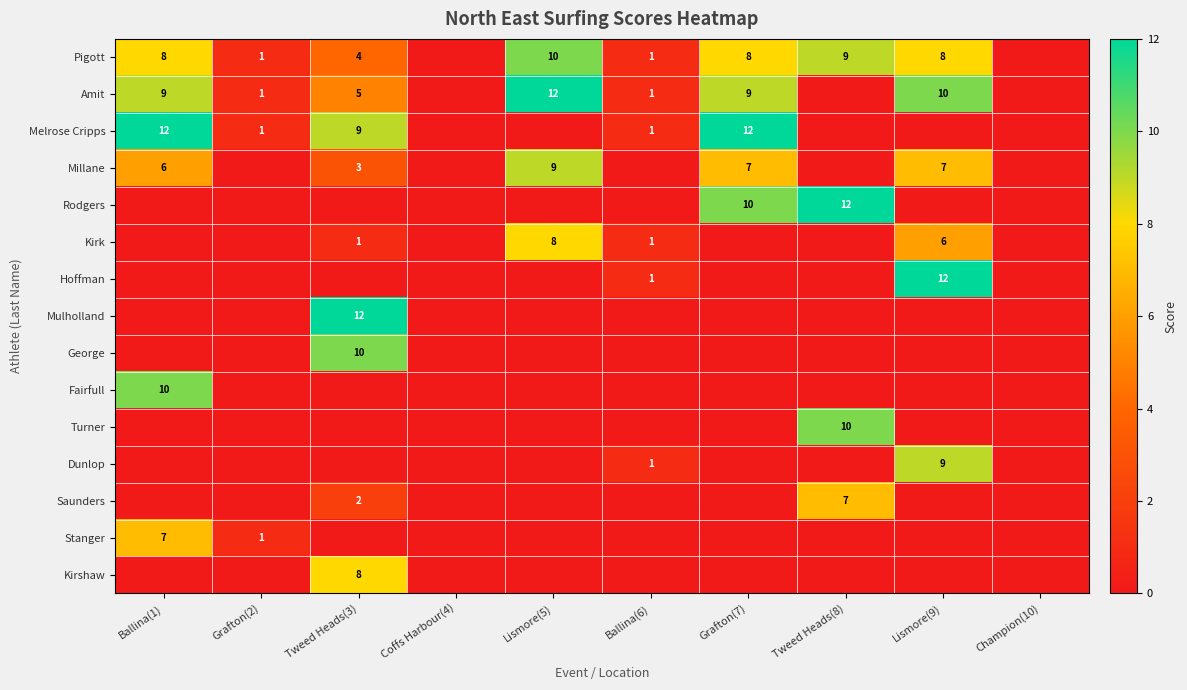

What is the difference between the maximum and second lowest values in the Saunders series?

7